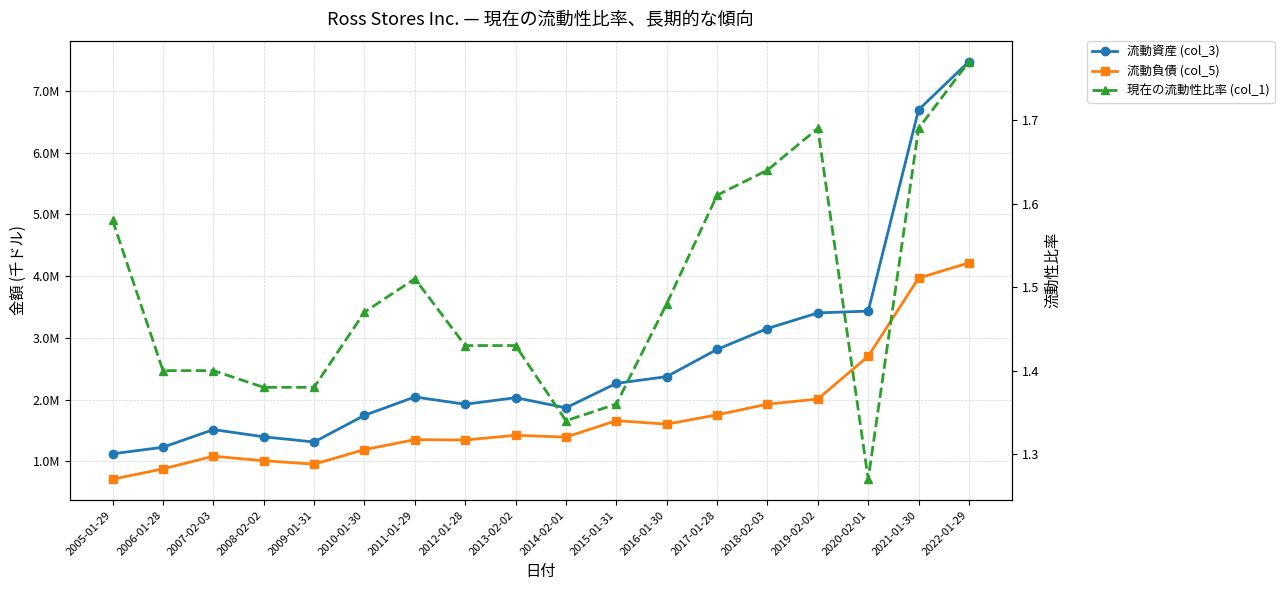

How many lines are shown in the chart?

3